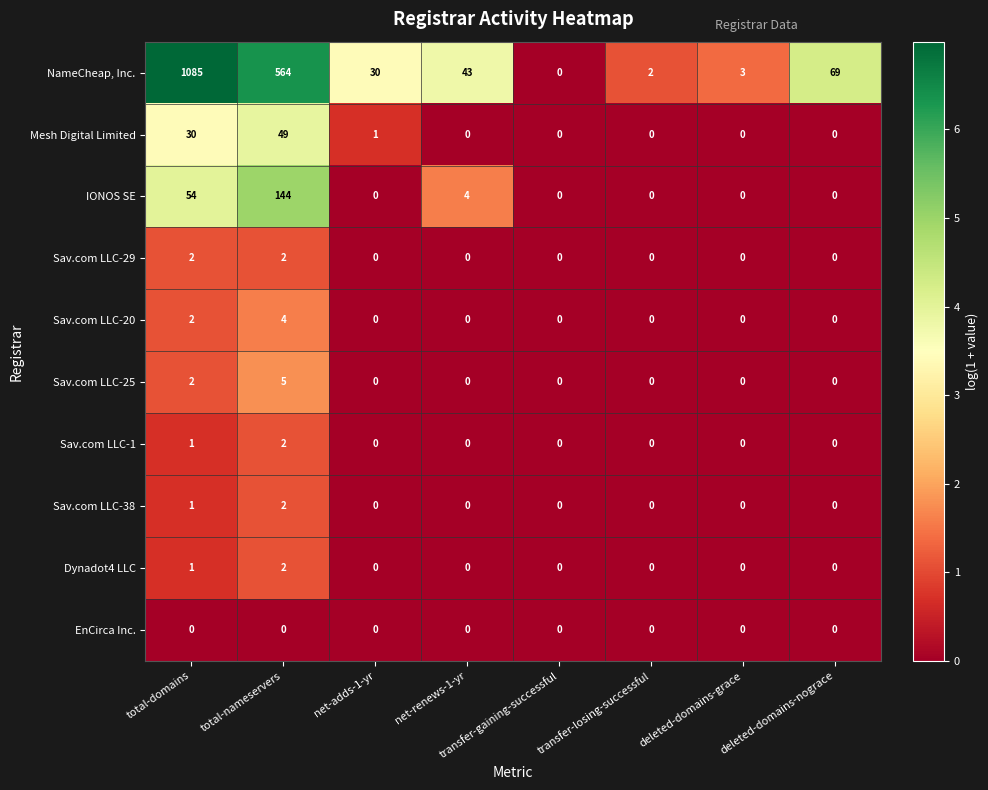

What is the difference between the highest and lowest values at total-domains?

1085